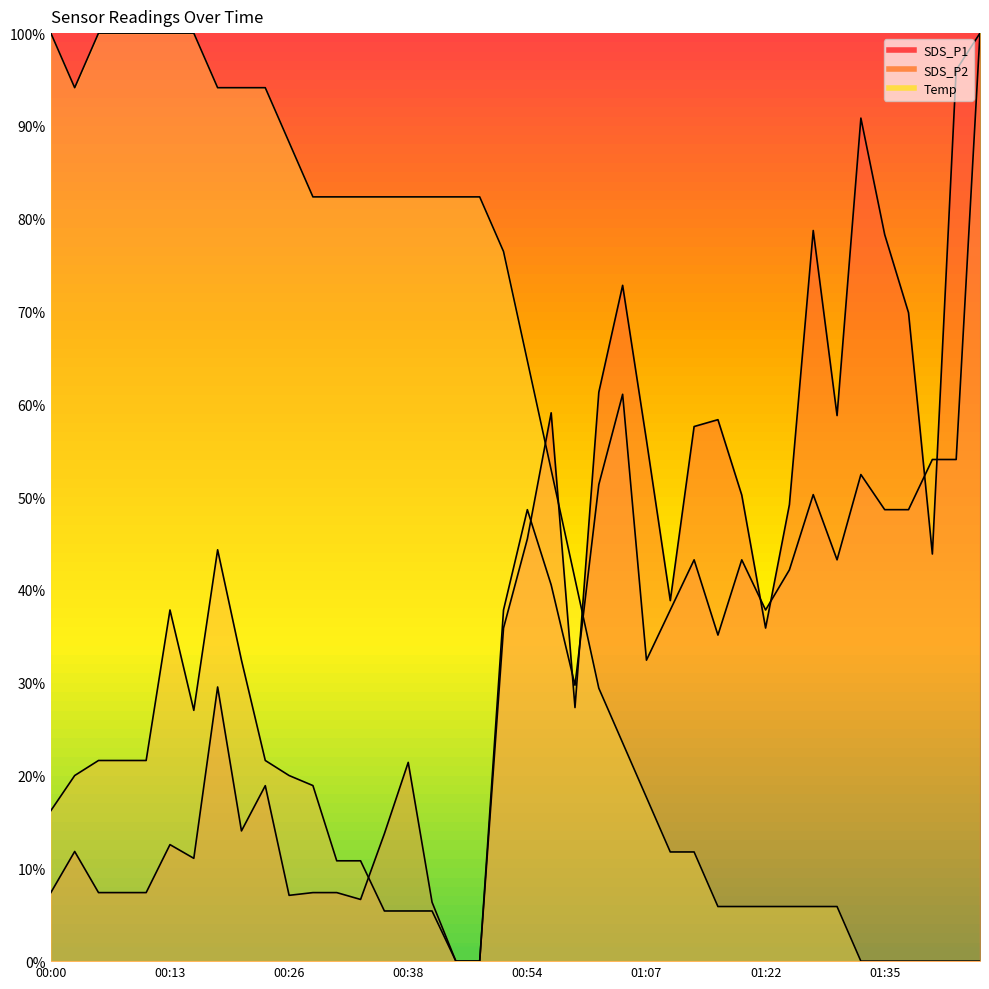

What position from the left is 00:36?

15